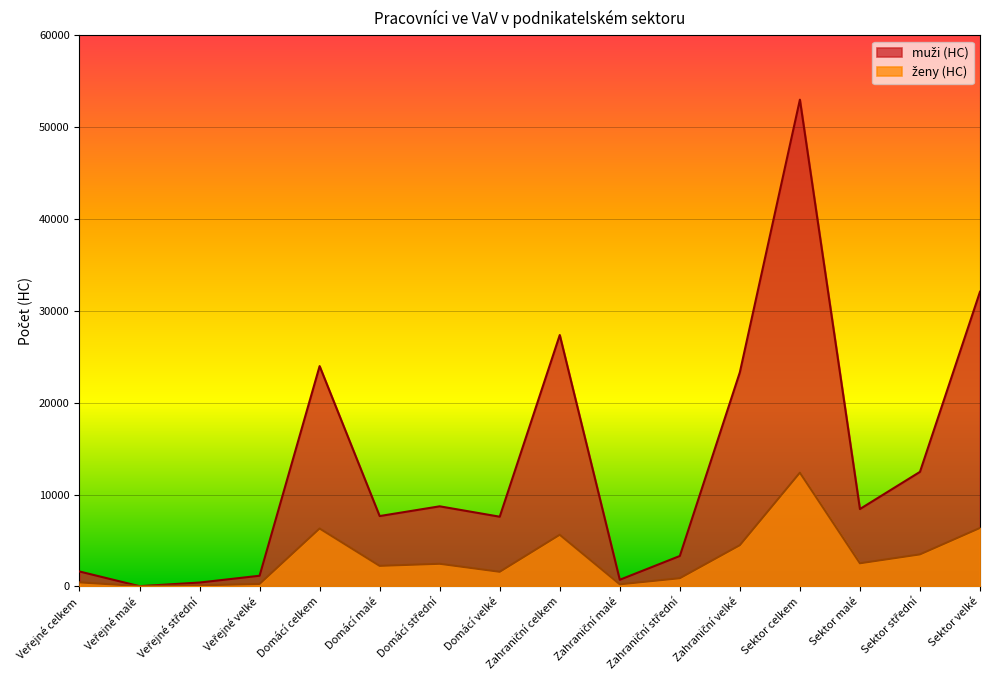

Which series has the largest total across all categories?

muži (HC)